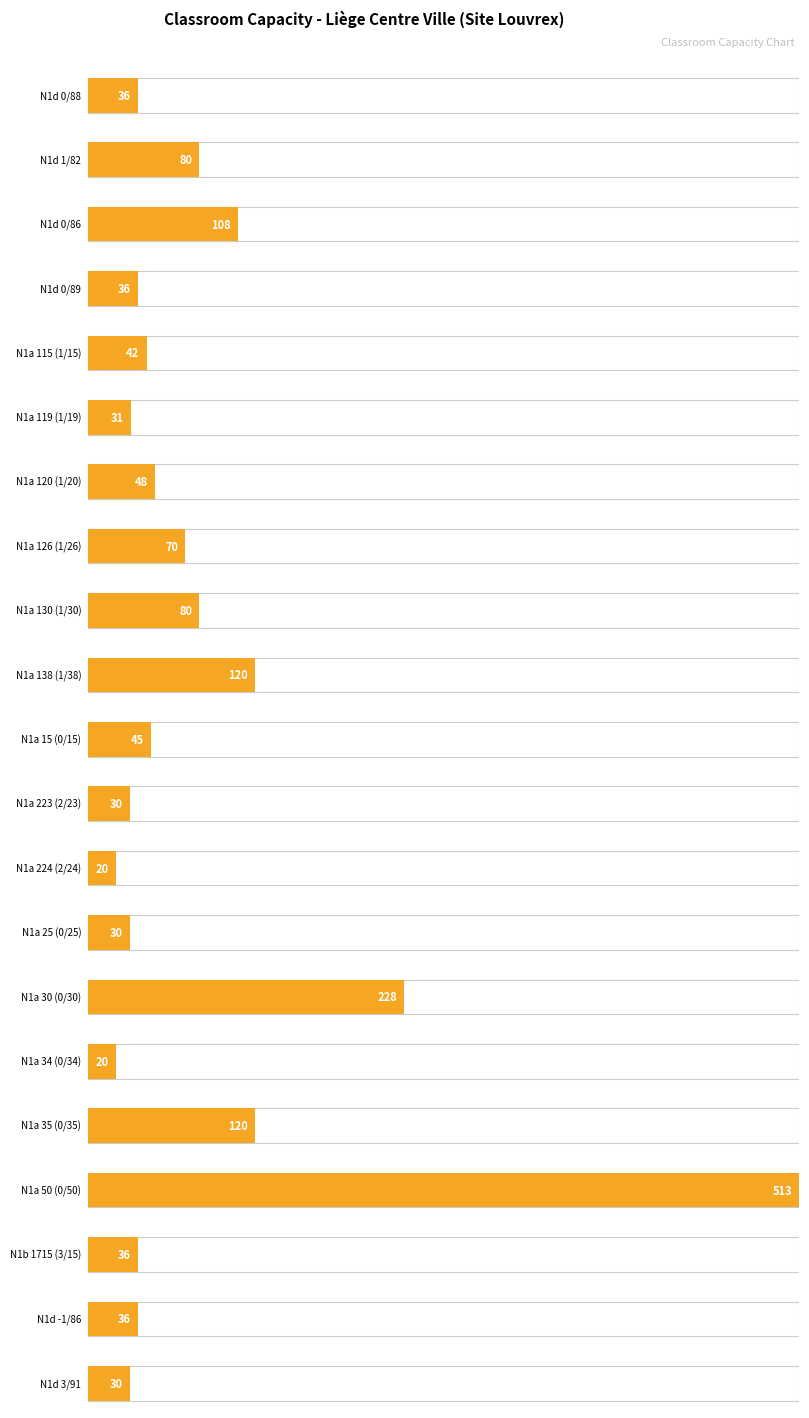

Approximately how many times larger is the value at 4 compared to 15?

2.1